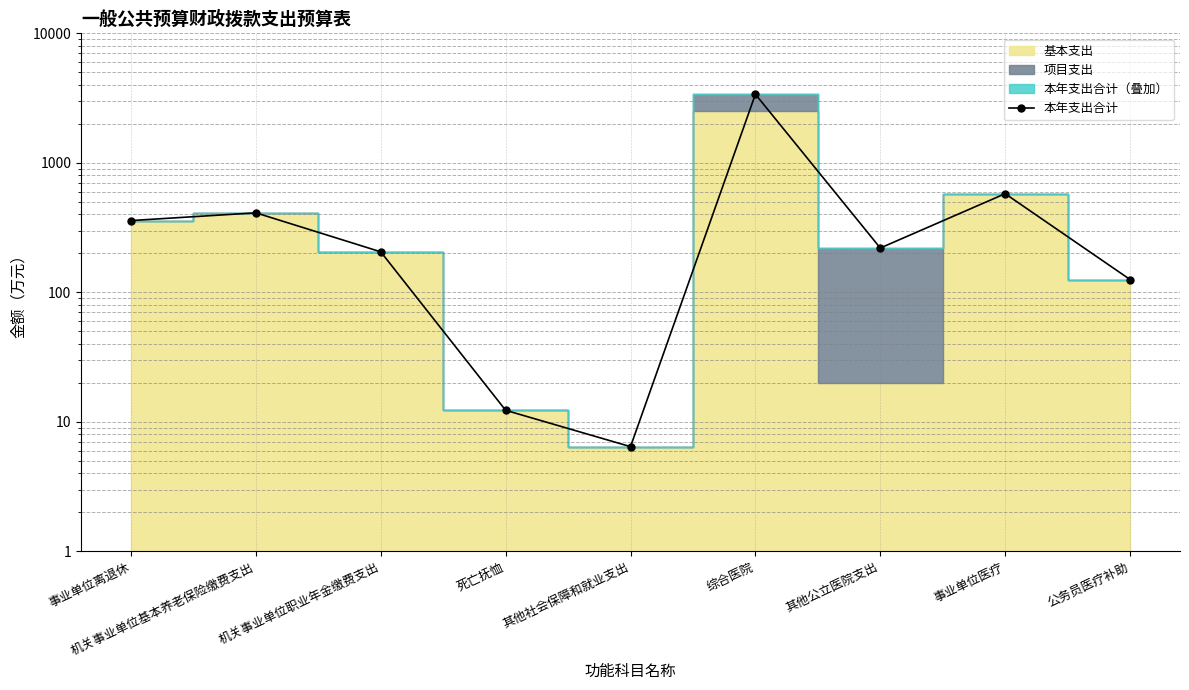

Does the chart display data point markers on the line(s)?

Yes